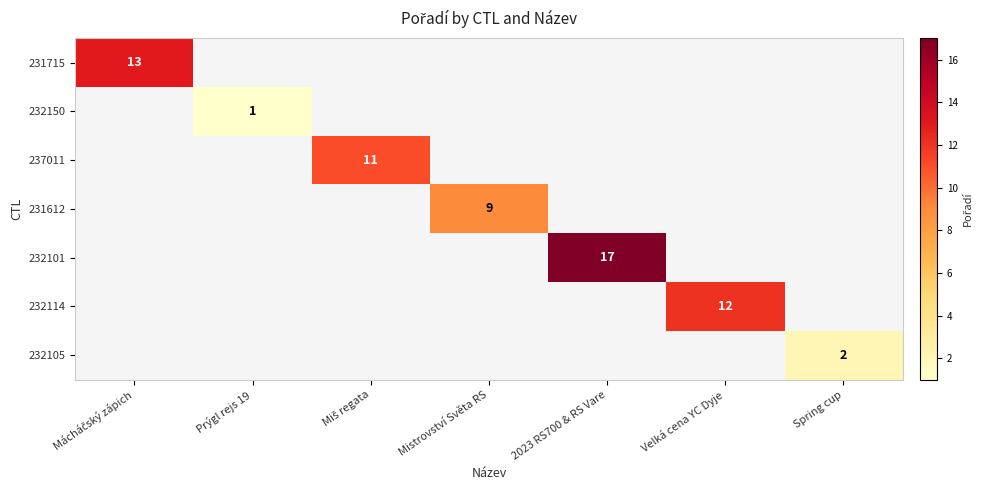

Is the value of 232114 at Velká cena YC Dyje greater than the value of 232105 at Spring cup?

Yes